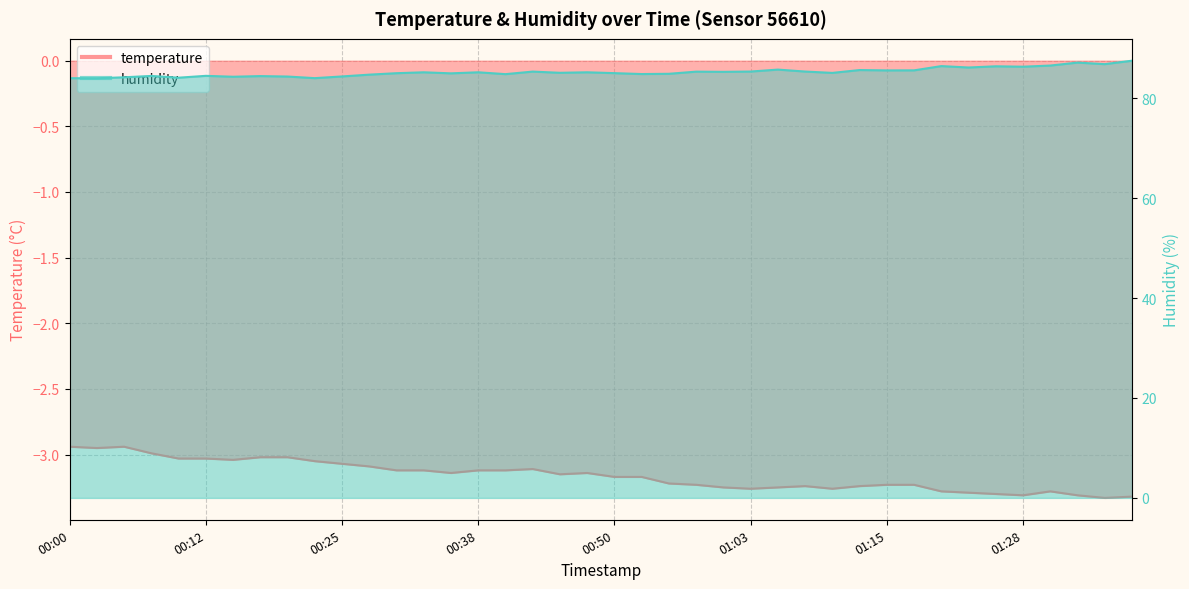

Reading left to right, transcribe all the data shown in this chart.

temperature: 00:00=-2.9	00:02=-3.0	00:05=-2.9	00:07=-3.0	00:10=-3.0	00:12=-3.0	00:15=-3.0	00:17=-3.0	00:20=-3.0	00:22=-3.0	00:25=-3.1	00:27=-3.1	00:30=-3.1	00:33=-3.1	00:35=-3.1	00:38=-3.1	00:40=-3.1	00:43=-3.1	00:45=-3.1	00:48=-3.1	00:50=-3.2	00:53=-3.2	00:55=-3.2	00:58=-3.2	01:00=-3.2	01:03=-3.3	01:05=-3.2	01:08=-3.2	01:10=-3.3	01:13=-3.2	01:15=-3.2	01:18=-3.2	01:21=-3.3	01:23=-3.3	01:26=-3.3	01:28=-3.3	01:31=-3.3	01:33=-3.3	01:36=-3.3	01:38=-3.3
humidity: 00:00=84.0	00:02=84.0	00:05=84.2	00:07=84.5	00:10=84.1	00:12=84.5	00:15=84.3	00:17=84.4	00:20=84.3	00:22=84.0	00:25=84.3	00:27=84.7	00:30=85.0	00:33=85.2	00:35=85.0	00:38=85.2	00:40=84.8	00:43=85.3	00:45=85.1	00:48=85.2	00:50=85.0	00:53=84.8	00:55=84.9	00:58=85.3	01:00=85.3	01:03=85.3	01:05=85.7	01:08=85.3	01:10=85.1	01:13=85.6	01:15=85.6	01:18=85.6	01:21=86.4	01:23=86.1	01:26=86.4	01:28=86.3	01:31=86.5	01:33=87.1	01:36=86.8	01:38=87.5